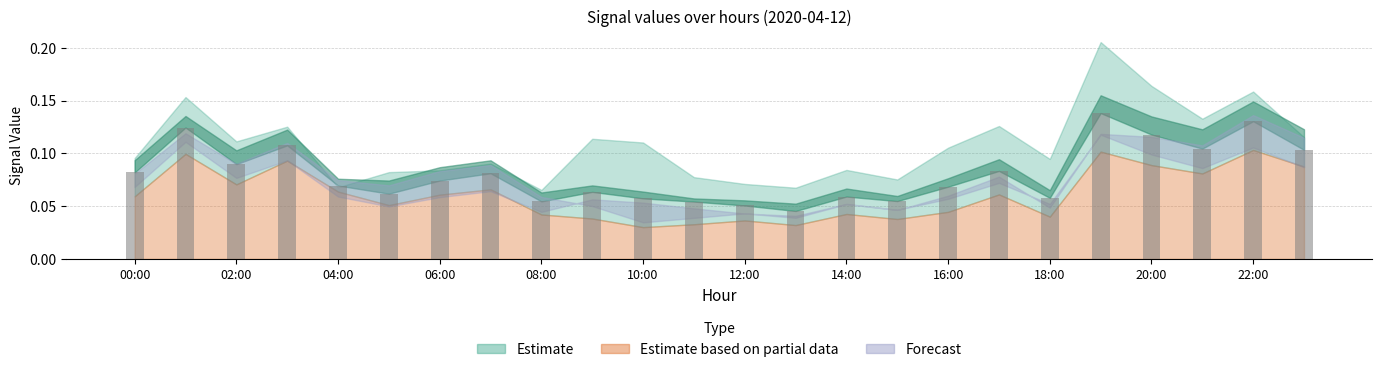

How many distinct data groups are displayed?

1